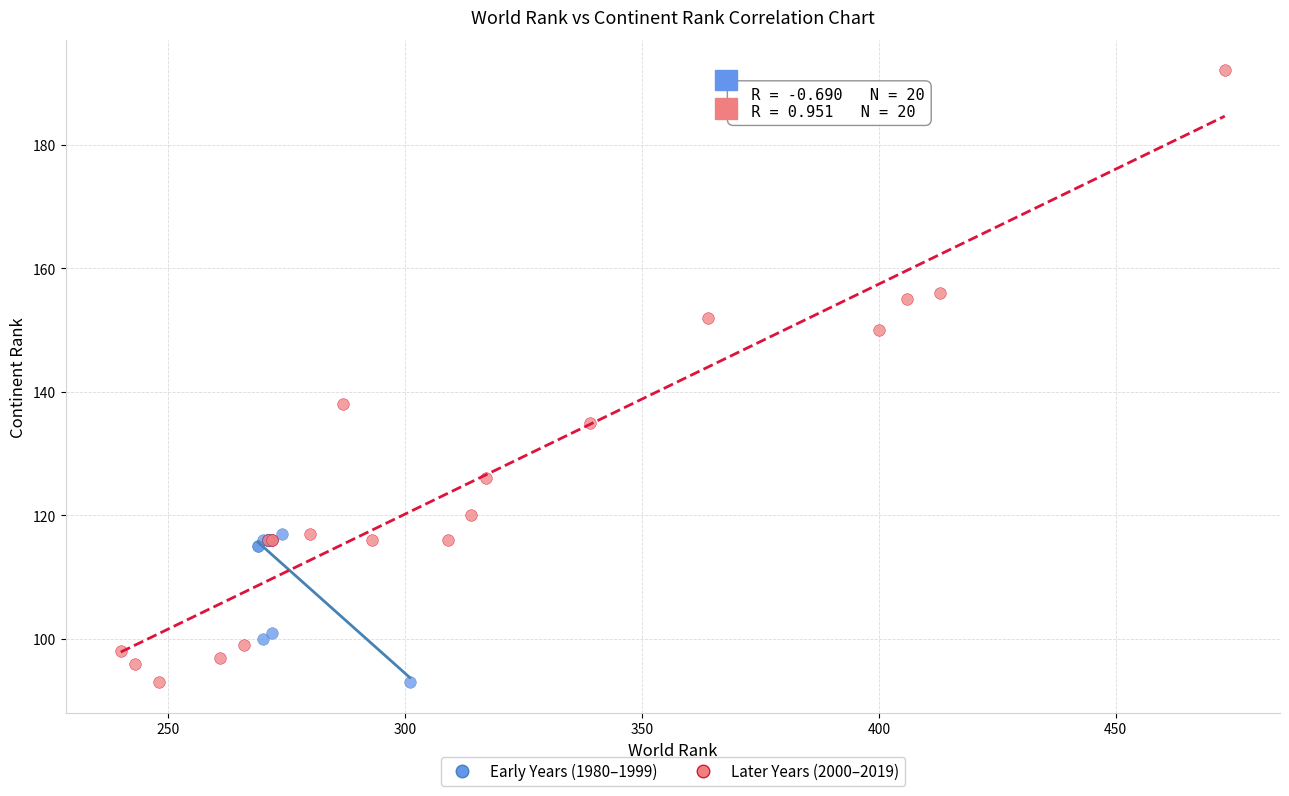

Which series has the widest spread of Y values?

Later Years (2000–2019)